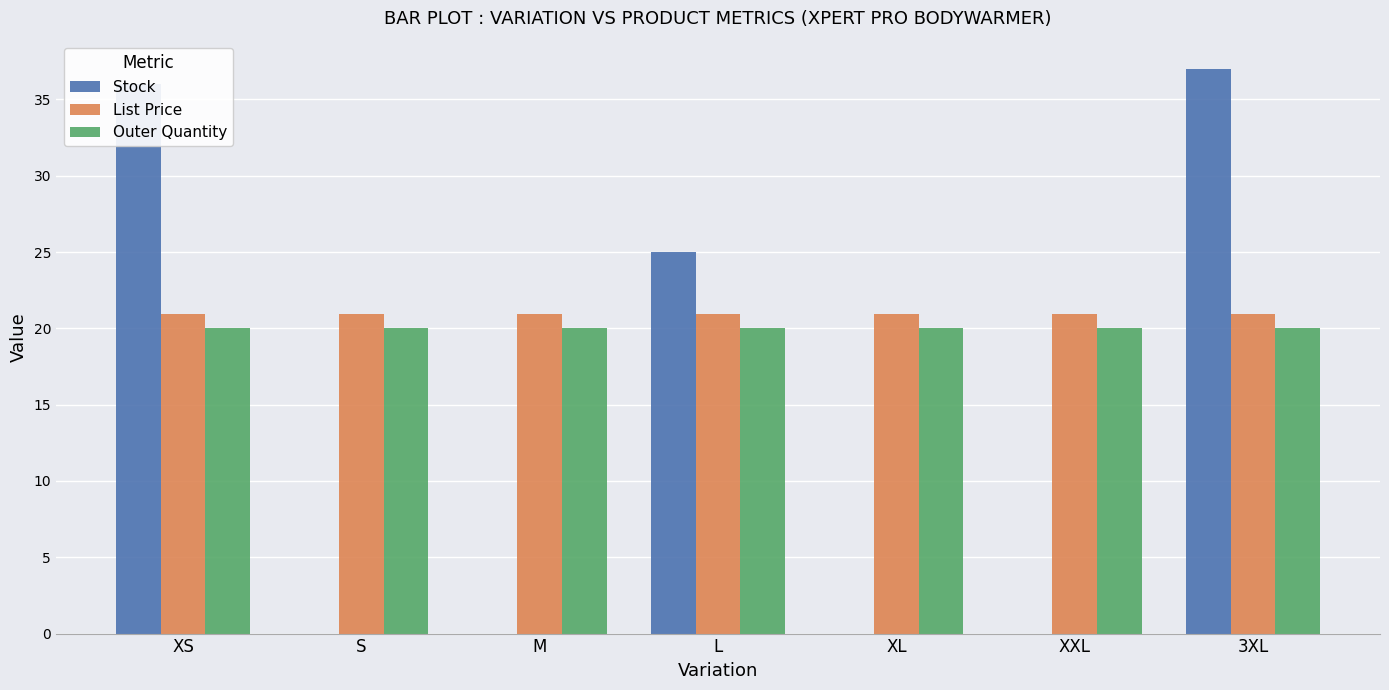

Are the bars grouped side by side (vs. stacked)?

Yes